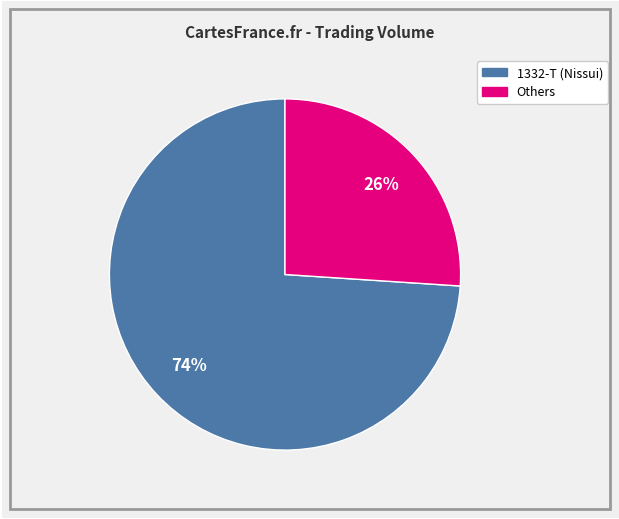

To the nearest percent, what is the difference between the largest and smallest slice percentages?

48%